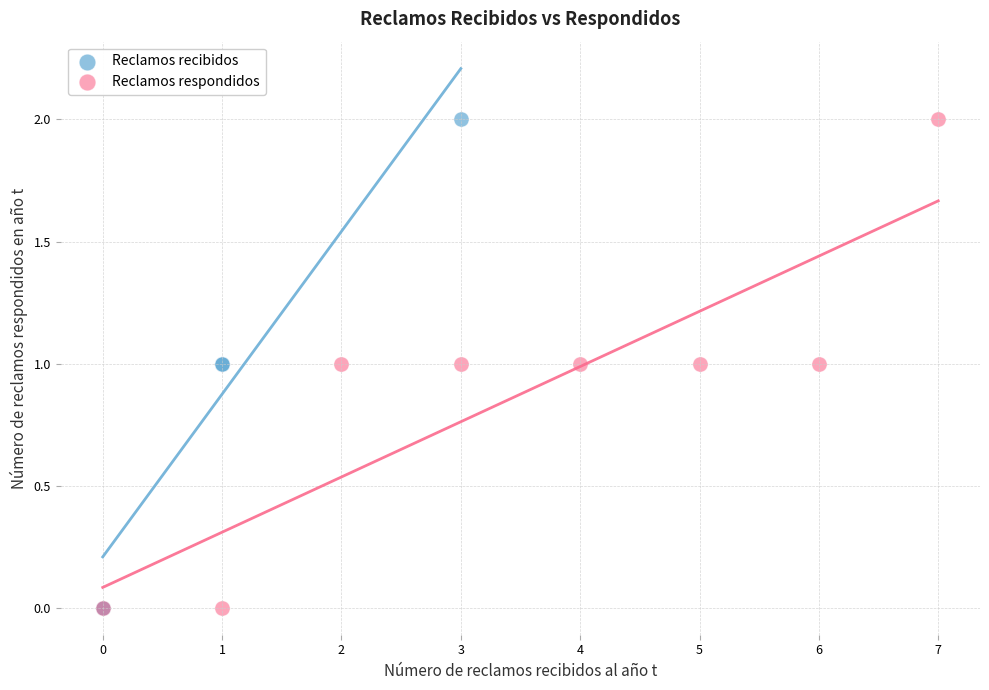

What are all the series names shown in the legend?

Reclamos recibidos, Reclamos respondidos